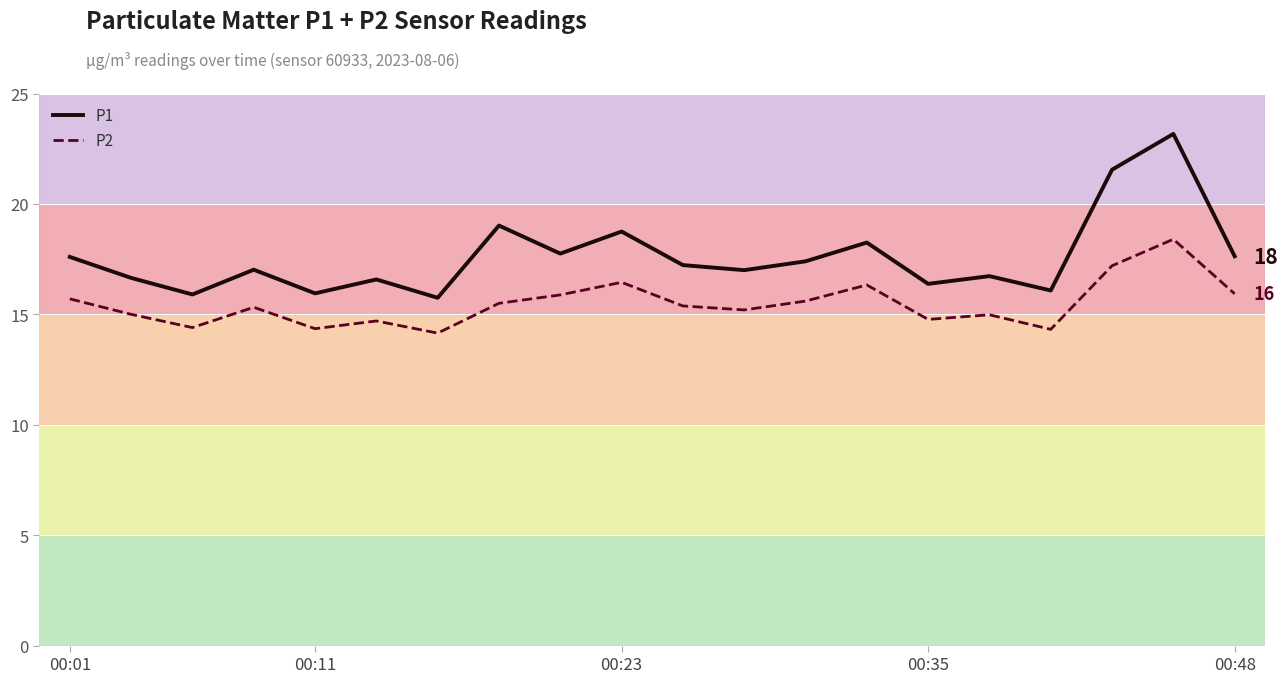

Which series has the largest range (max minus min)?

P1